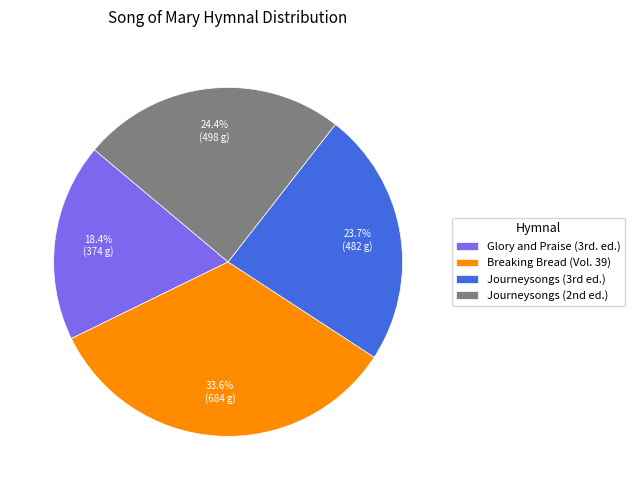

Count the number of slices in the pie.

4